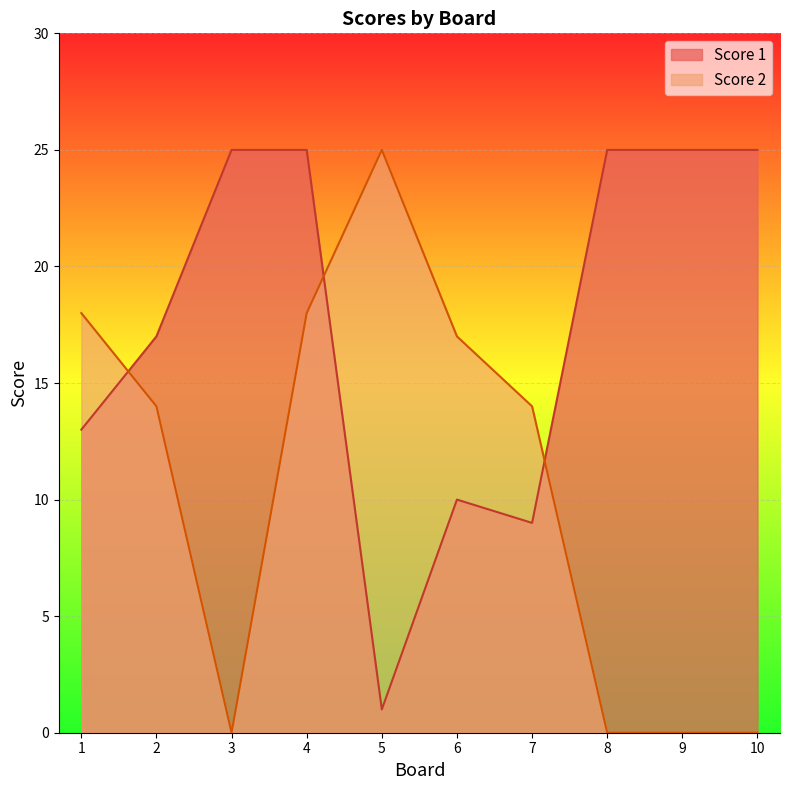

How many data points in Score 2 are less than 14?

4